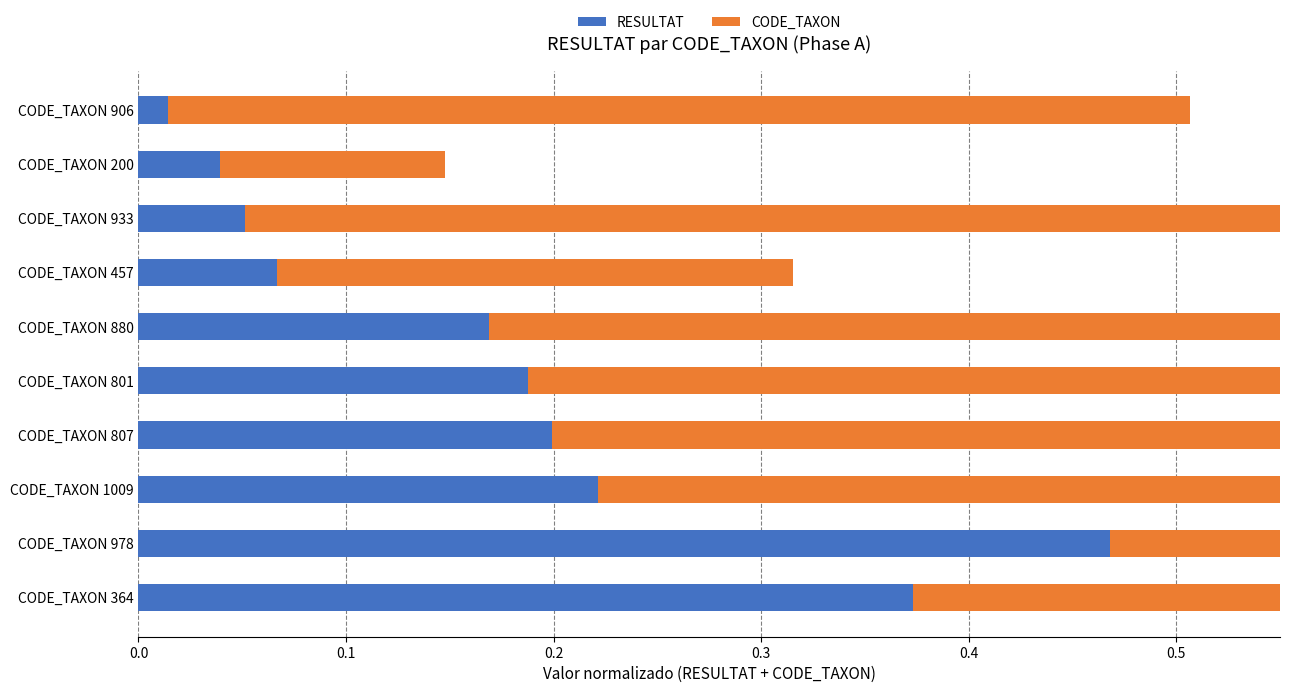

The CODE_TAXON series shows 0.8 at CODE_TAXON 1009. True or false?

False